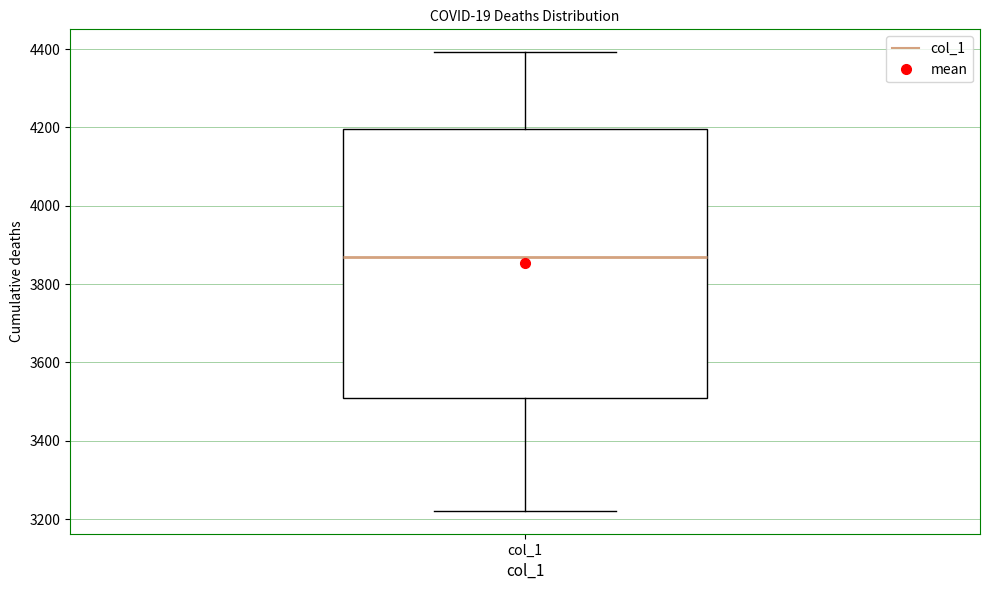

Where is the lower edge of the box for col_1 on the y-axis? The values are not printed on the chart, so give them approximately, as read against the axis.

3500